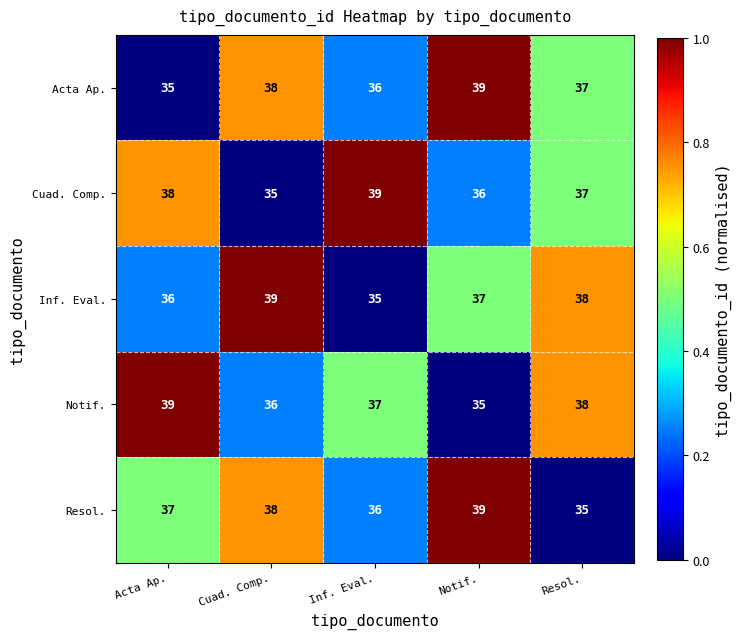

What is the total value across all series at Inf. Eval.?

183